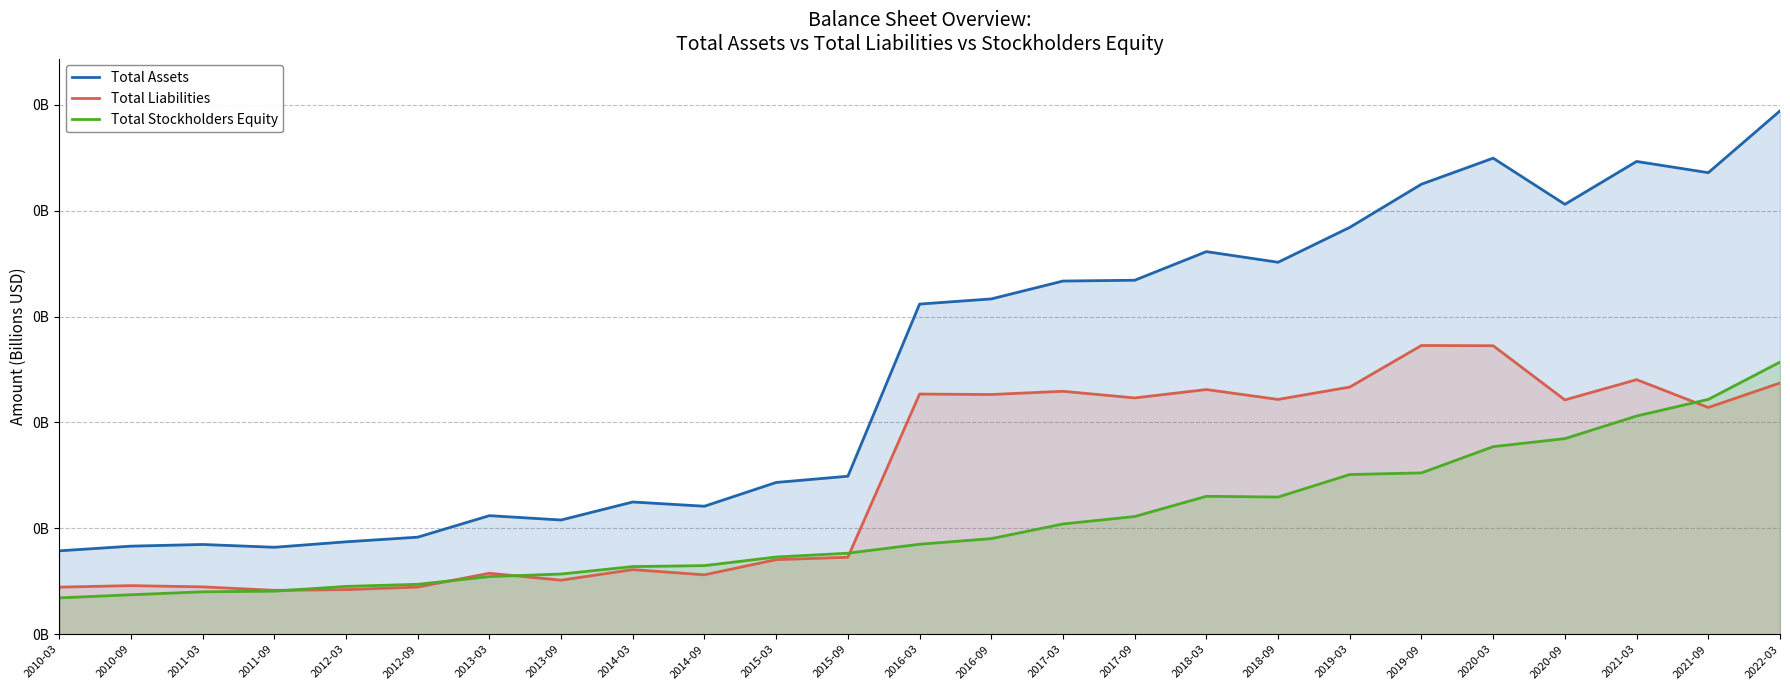

Which series has the largest total across all categories?

Total Assets